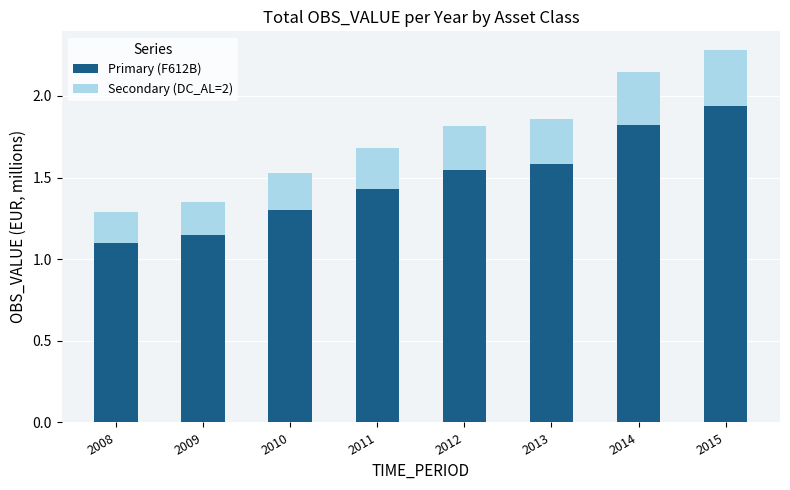

What is the sum of the Primary (F612B) values at 2011 and 2009?

2.6